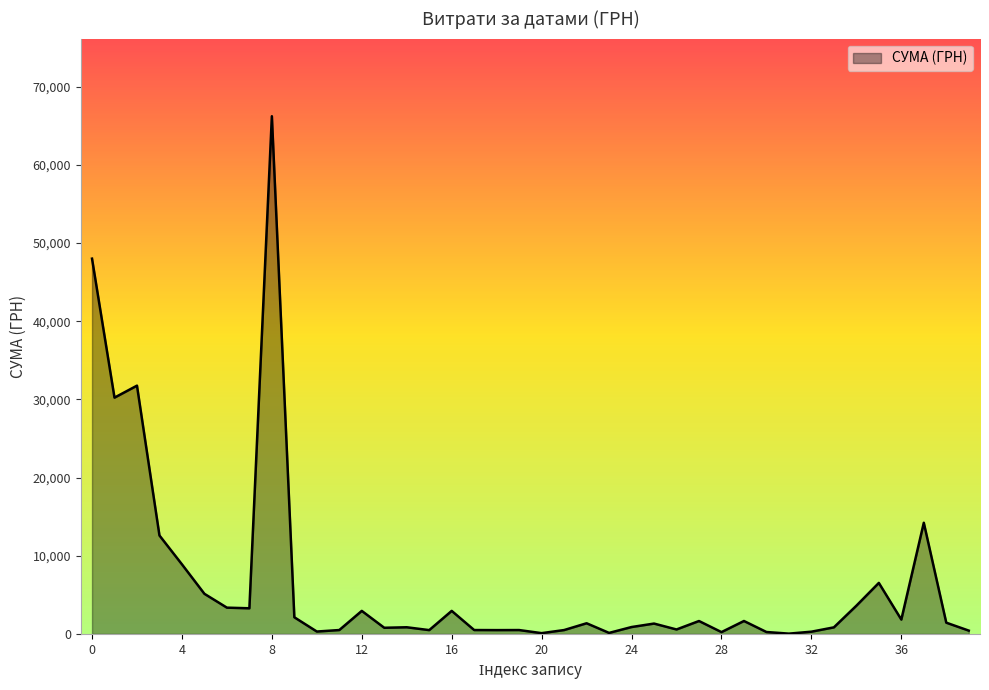

What is the greatest value displayed?

66207.0